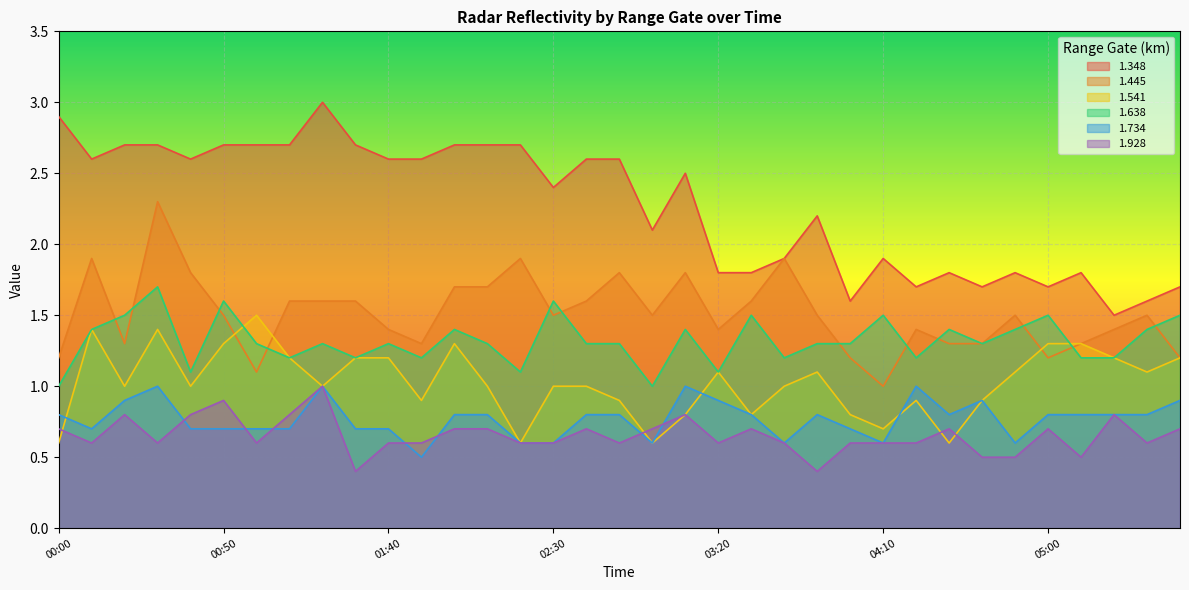

What is the sum of the 1.348 values at 04:00 and 04:50?

3.4